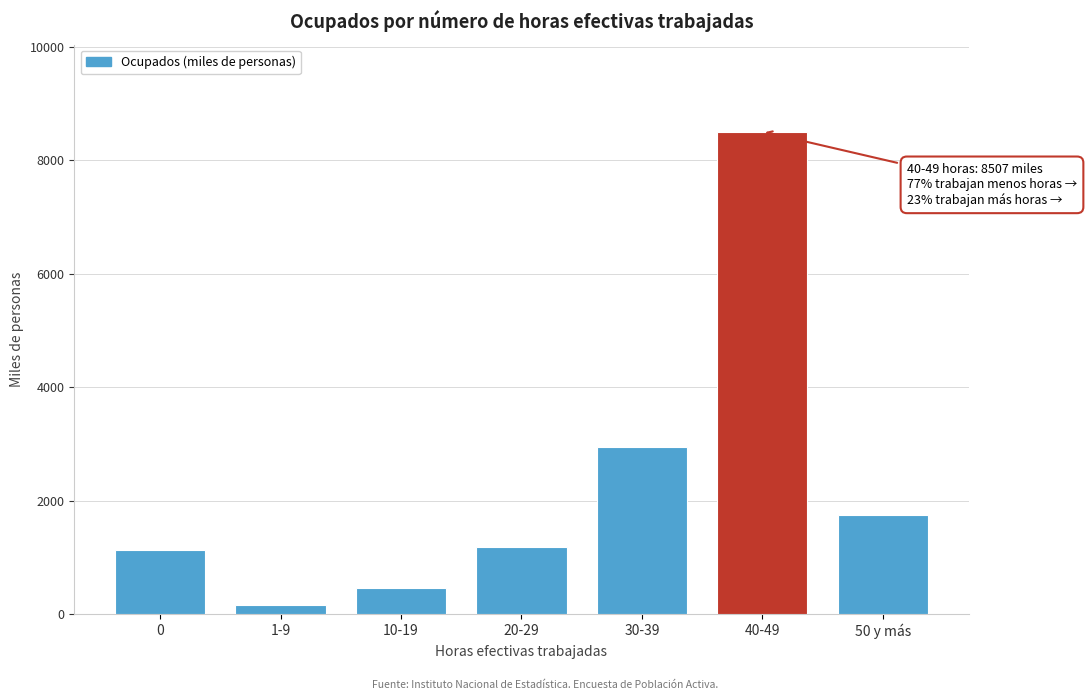

Reading right to left, what are all the values shown in this chart?

1749.4	8507.0	2943.3	1190.0	455.4	167.6	1133.5